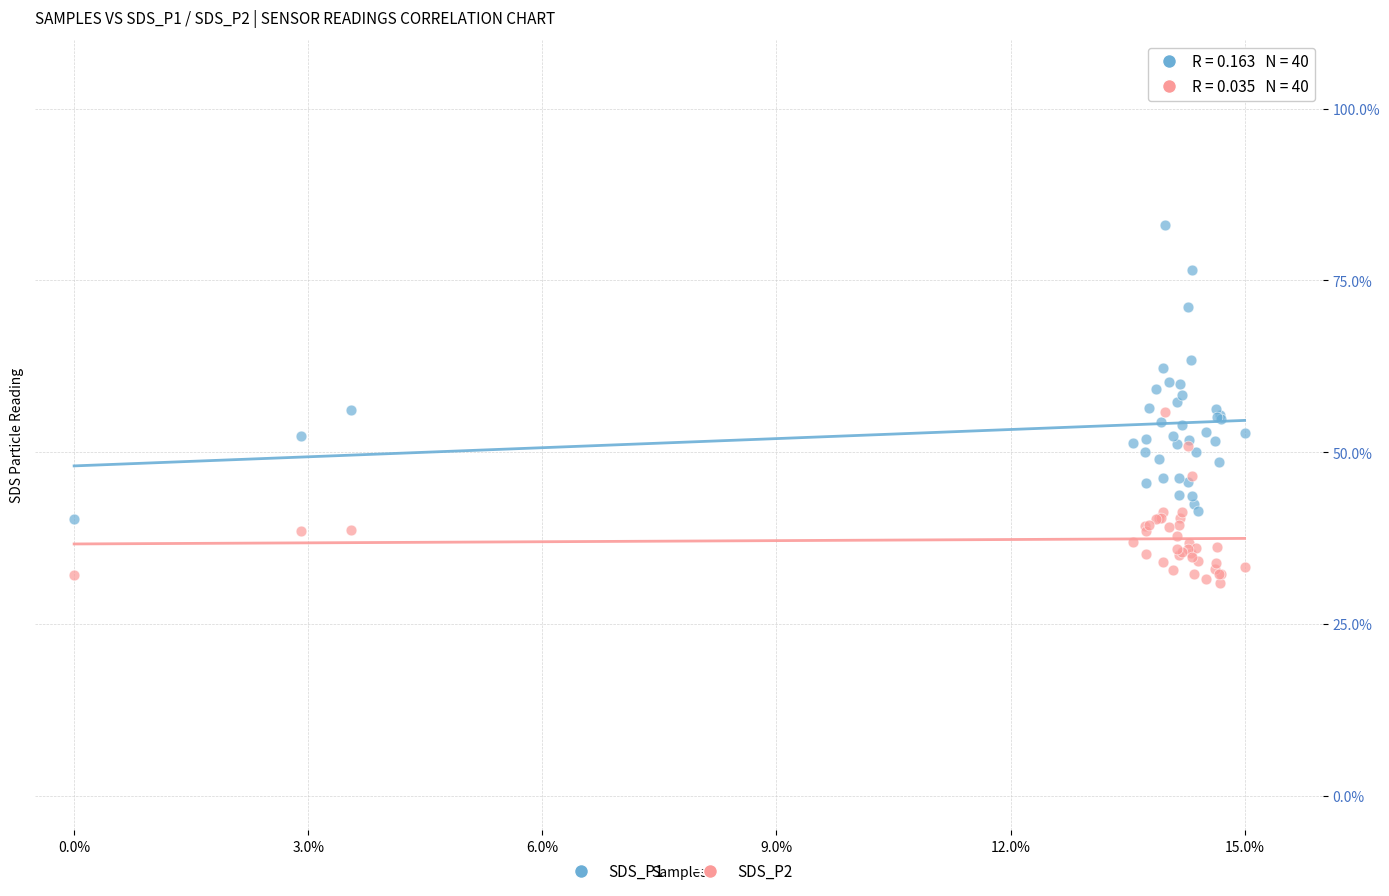

Which series reaches the maximum Y coordinate?

SDS_P1